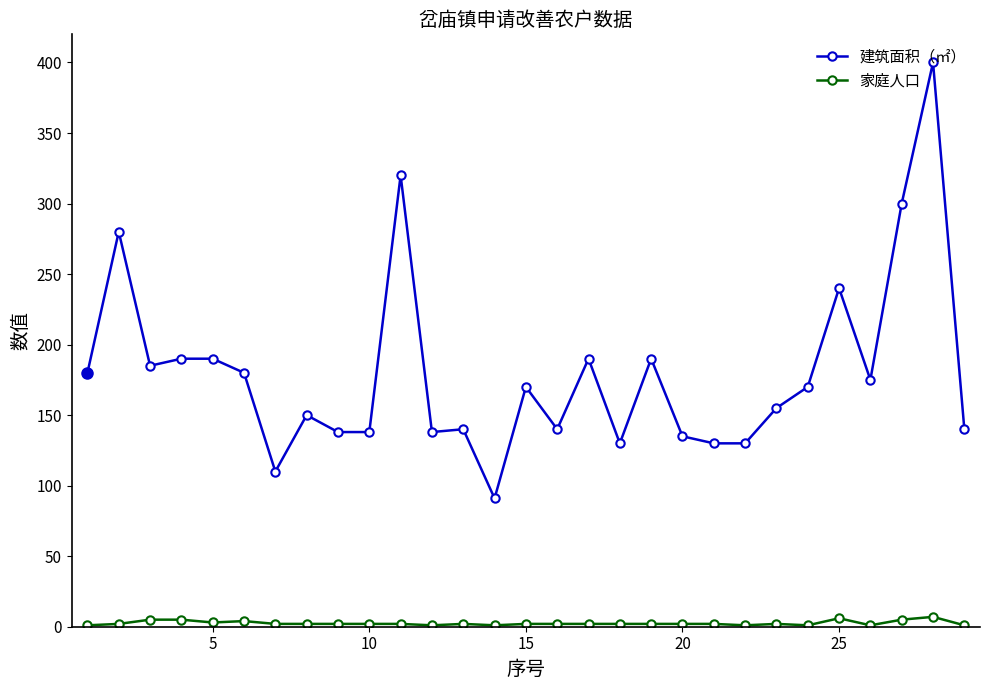

Rank the series by their average value, from highest to lowest.

建筑面积（㎡）, 家庭人口